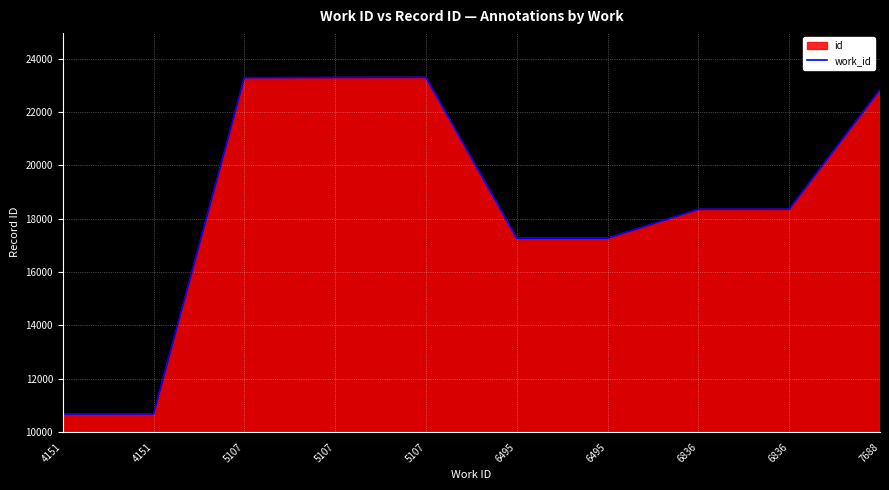

What is the sum of the values at 6836 and 6836?

36712